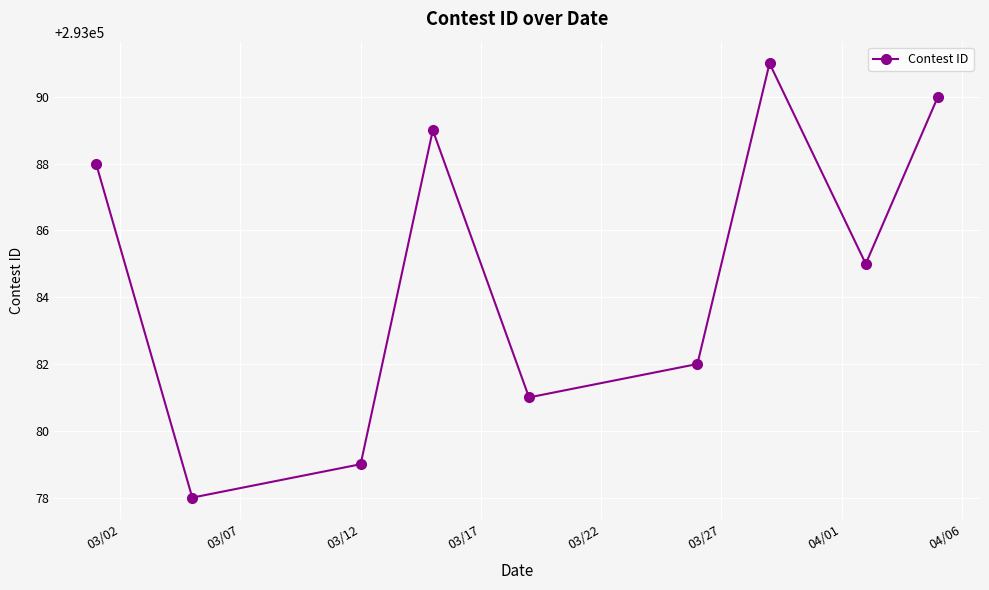

What is the difference between the maximum and second lowest values?

12